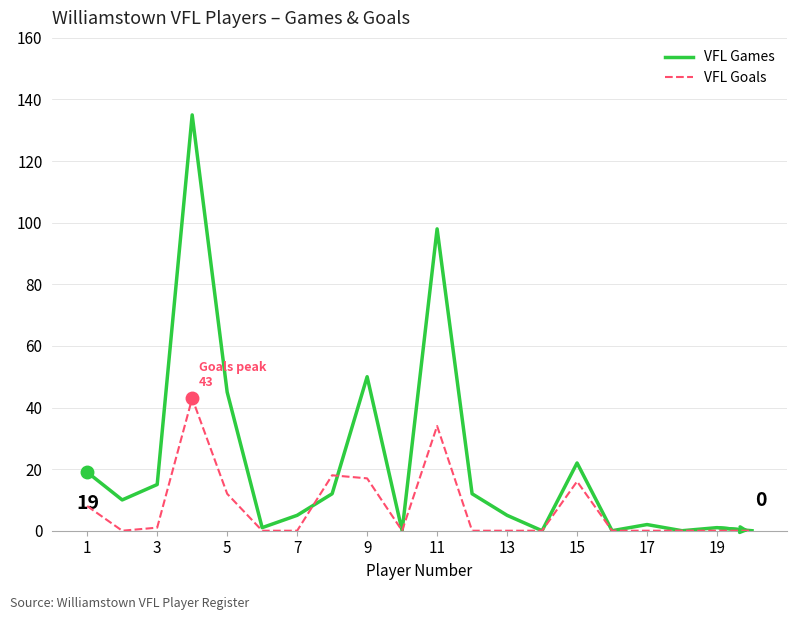

How many values in the VFL Games series are below 10?

10